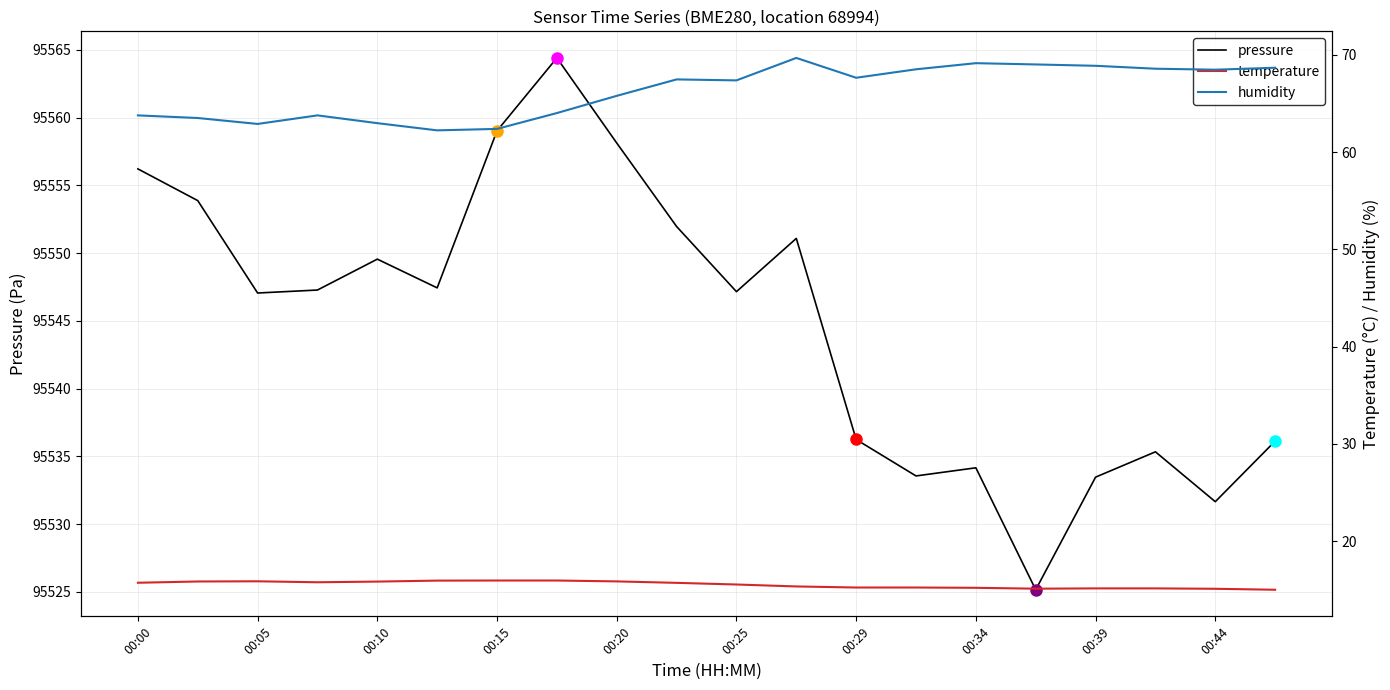

Reading left to right, what are all the values shown in this chart?

pressure: 95556.2	95553.9	95547.1	95547.3	95549.6	95547.4	95559.0	95564.4	95558.1	95552.0	95547.2	95551.1	95536.2	95533.6	95534.2	95525.2	95533.5	95535.3	95531.7	95536.1
temperature: 15.7	15.8	15.9	15.8	15.8	15.9	15.9	15.9	15.8	15.7	15.5	15.3	15.2	15.2	15.2	15.1	15.1	15.1	15.1	15.0
humidity: 63.8	63.5	62.9	63.8	63.0	62.2	62.4	64.0	65.8	67.5	67.4	69.7	67.7	68.5	69.2	69.0	68.9	68.6	68.5	68.7